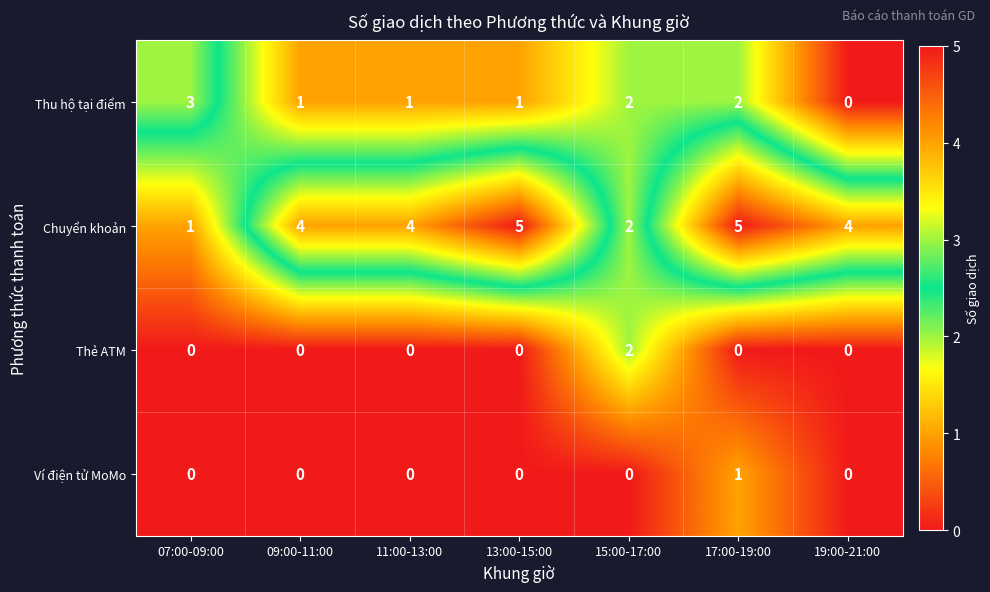

How many Chuyển khoản values are between 2 and 5?

6